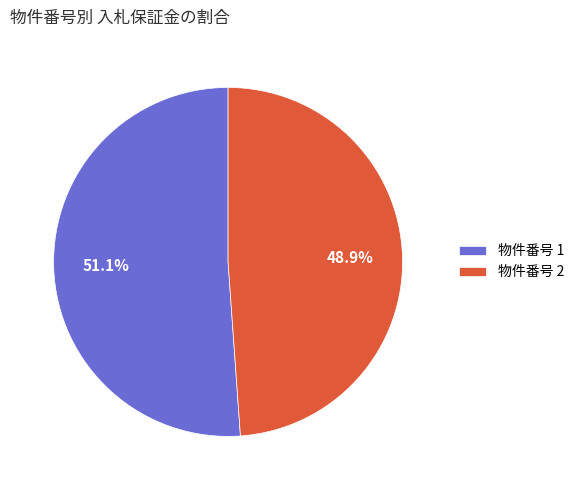

Count the number of slices in the pie.

2